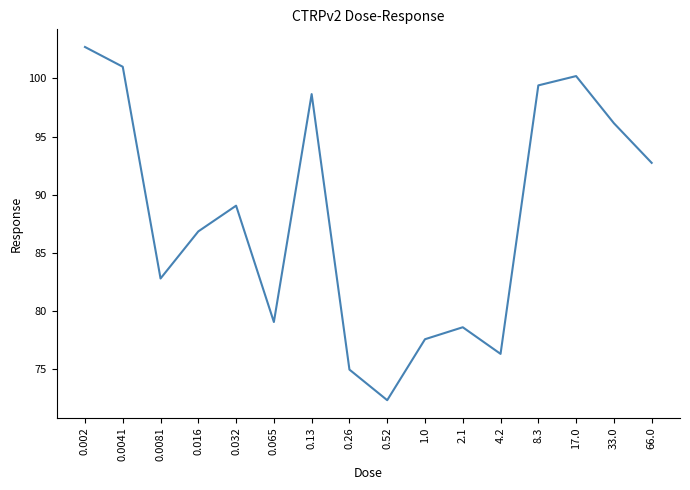

Between 0.016 and 17.0, which is larger?

17.0